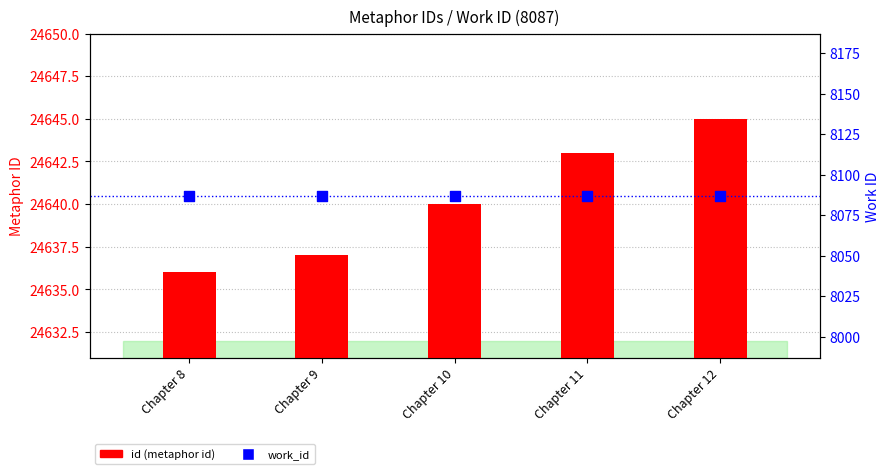

At how many categories does at least one series exceed 10610?

5